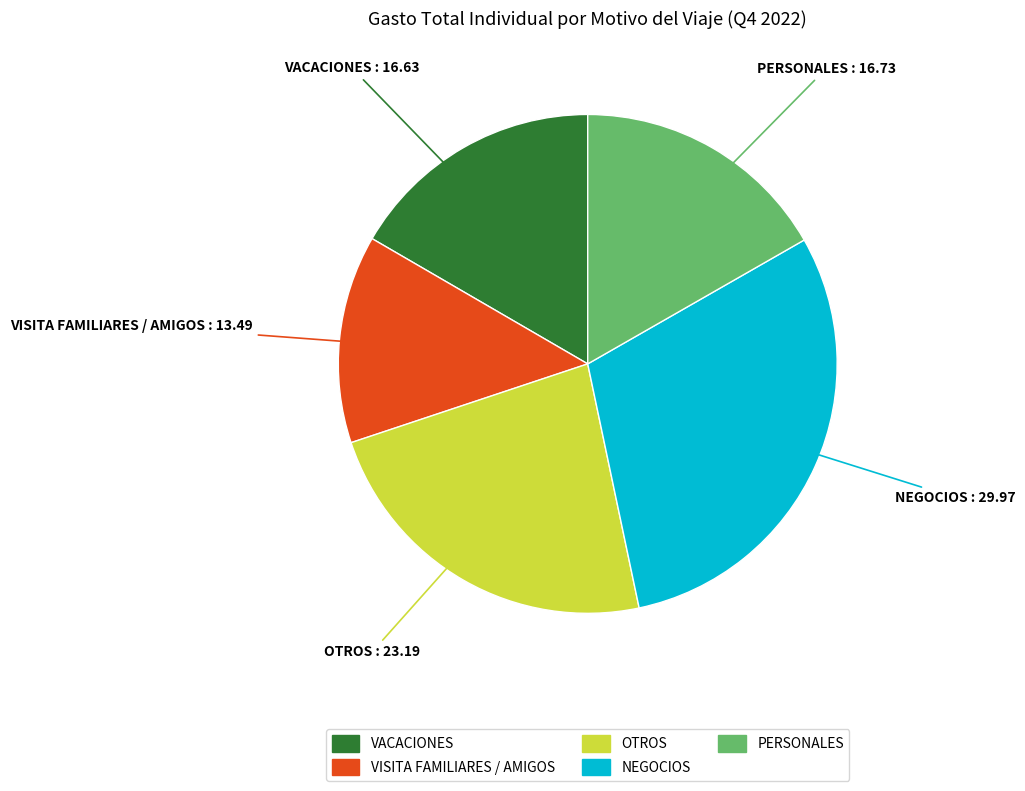

Which category has the biggest portion of the pie?

NEGOCIOS